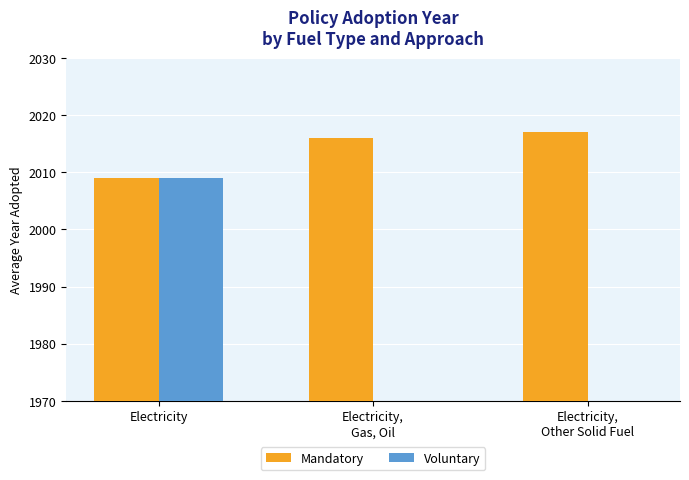

The value of Mandatory at Electricity,
Gas, Oil is 2016. True or false?

True